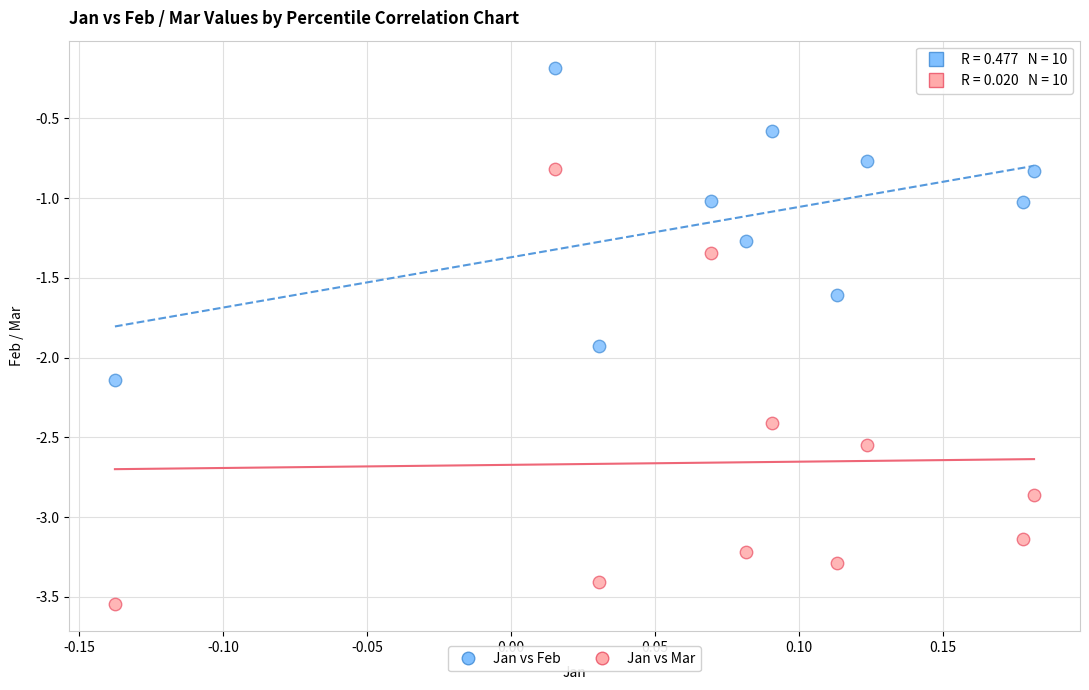

Which series has the largest Y range (max minus min)?

Jan vs Mar